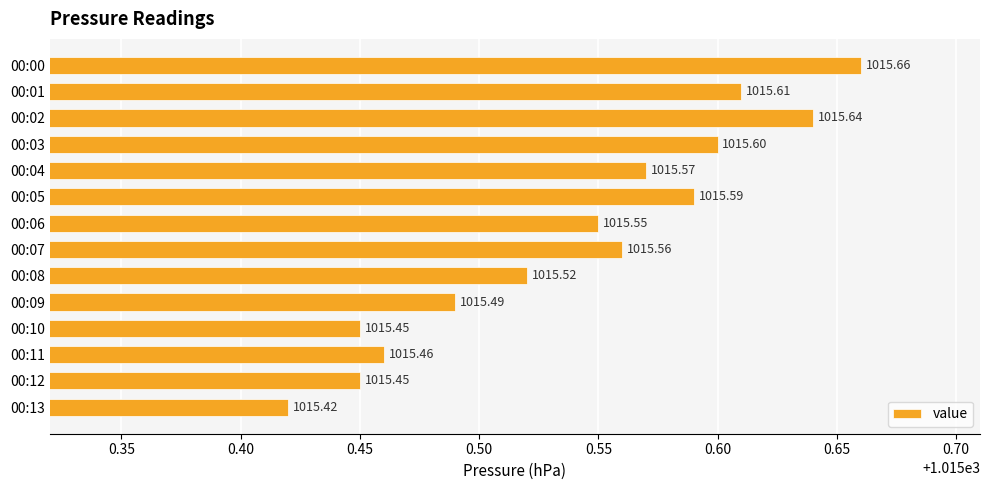

Which label corresponds to the largest value in the chart?

00:00